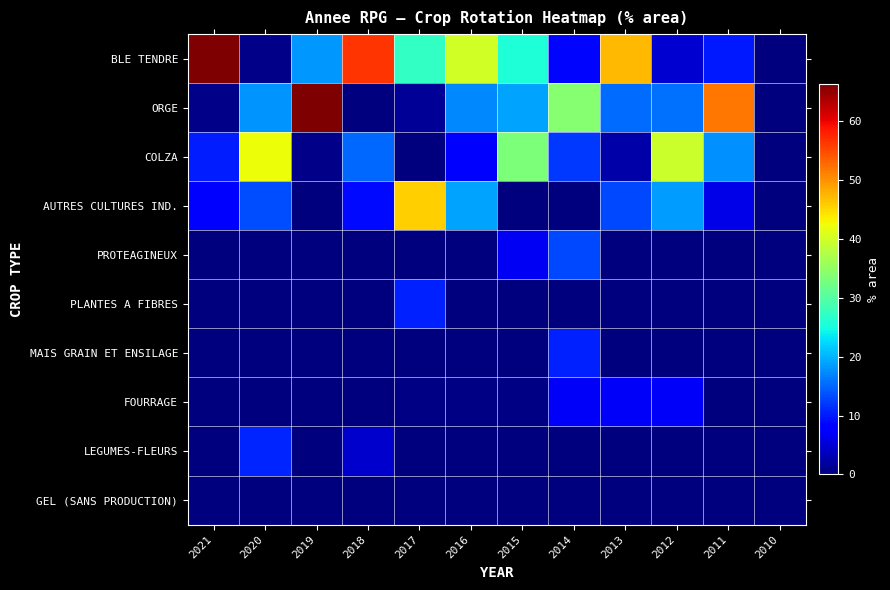

Which series has the largest range (max minus min)?

BLE TENDRE